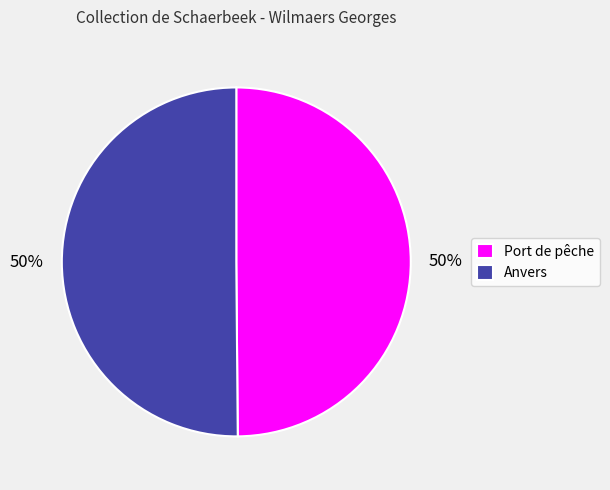

What is the ratio of the value at Anvers to the value at Port de pêche?

1.0